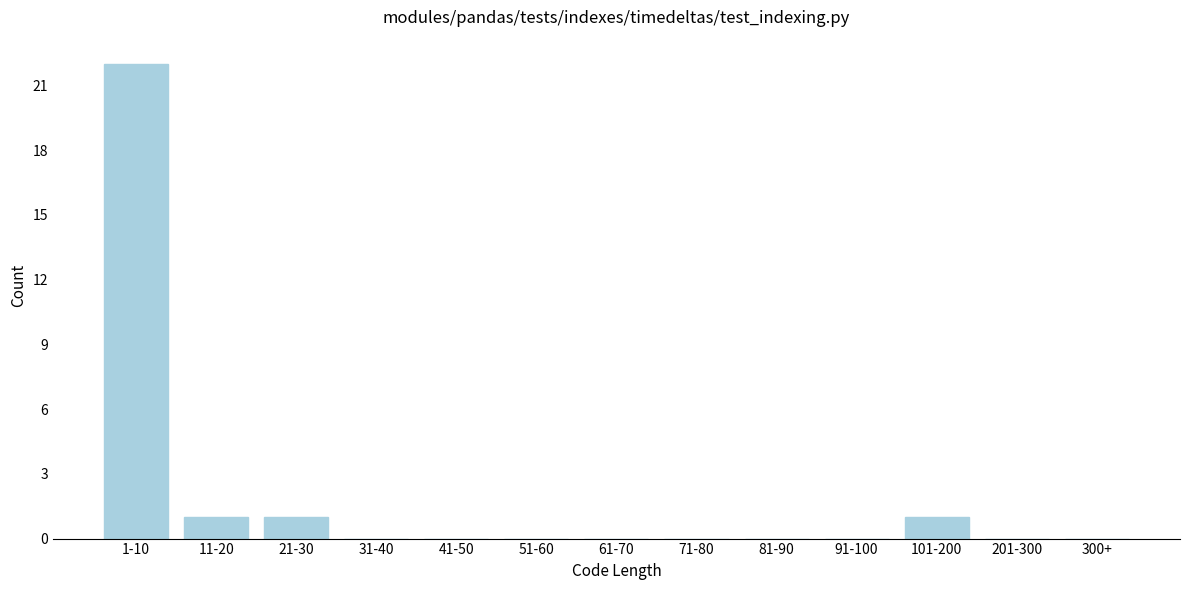

Reading right to left, extract all data points from this chart.

300+=0	201-300=0	101-200=1	91-100=0	81-90=0	71-80=0	61-70=0	51-60=0	41-50=0	31-40=0	21-30=1	11-20=1	1-10=22